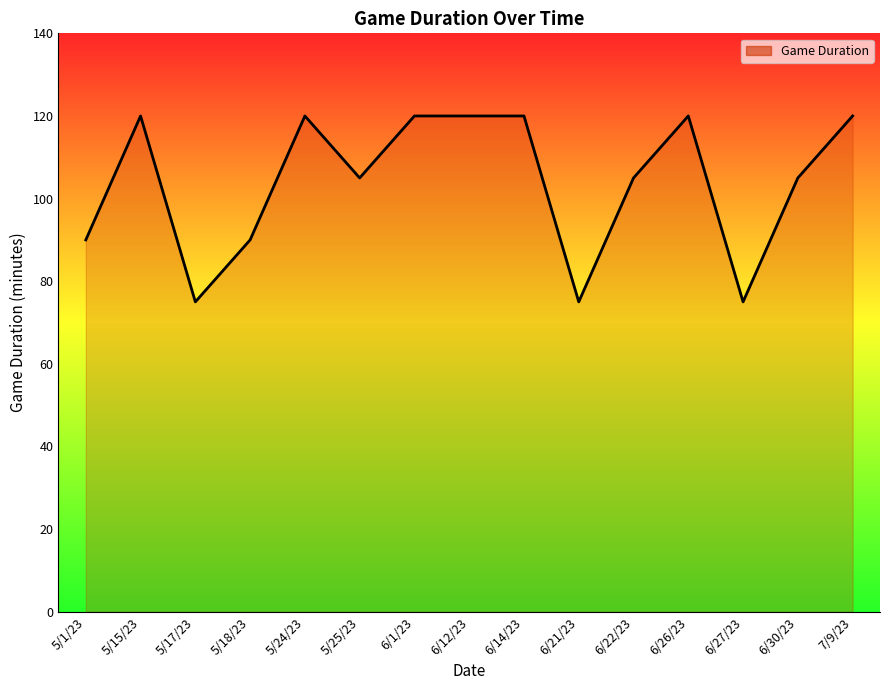

What is the change in value from 5/1/23 to 5/15/23?

+30